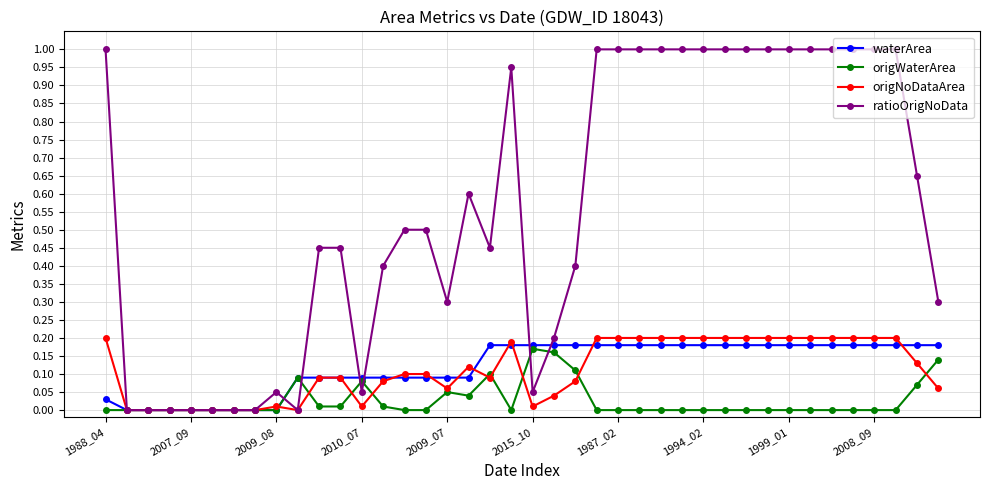

What is the value of the ratioOrigNoData point at the 27th from the left?

1.0